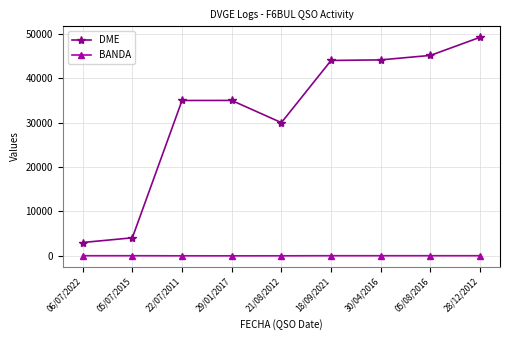

True or false: BANDA and DME intersect in this chart.

False